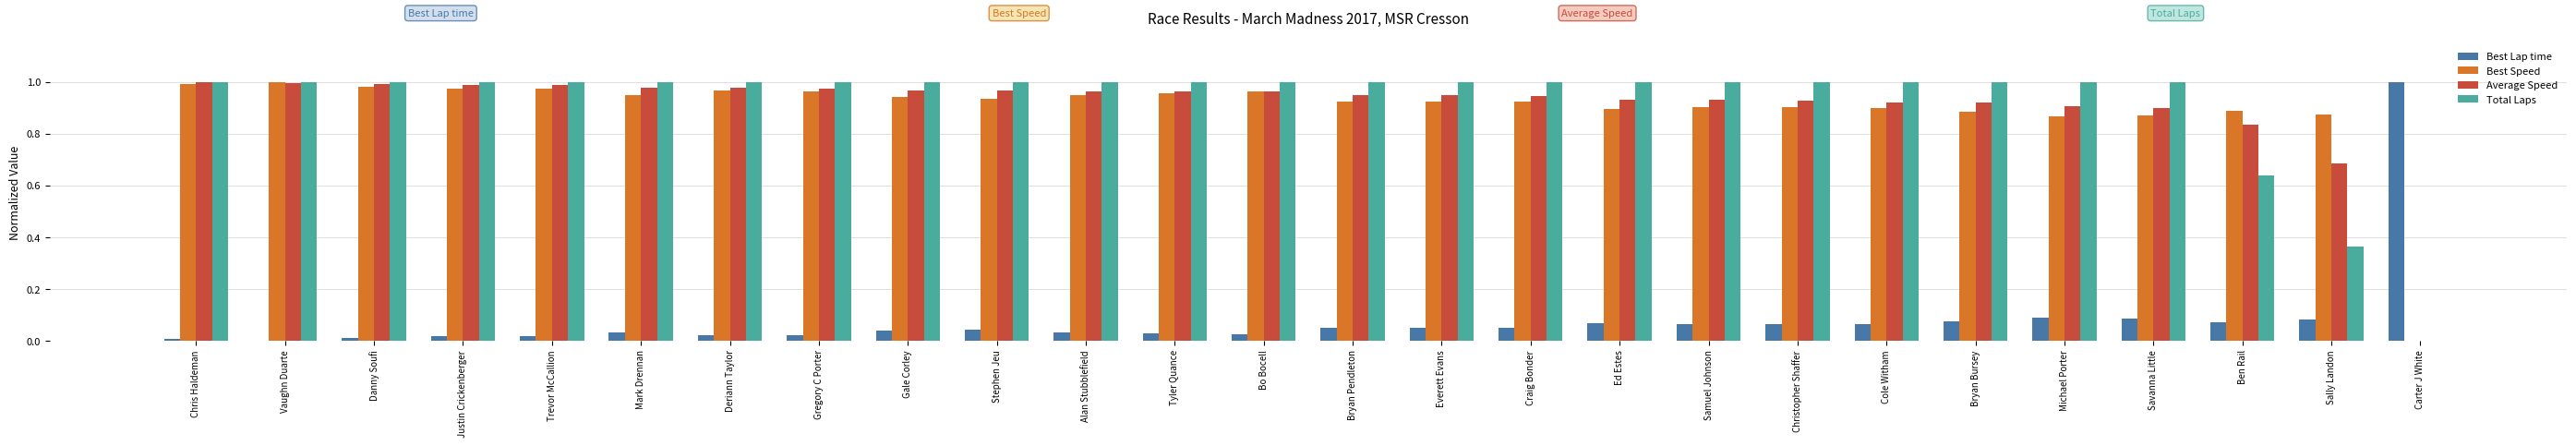

Is the value of Best Speed at Ed Estes greater than the value of Best Lap time at Ben Rail?

Yes